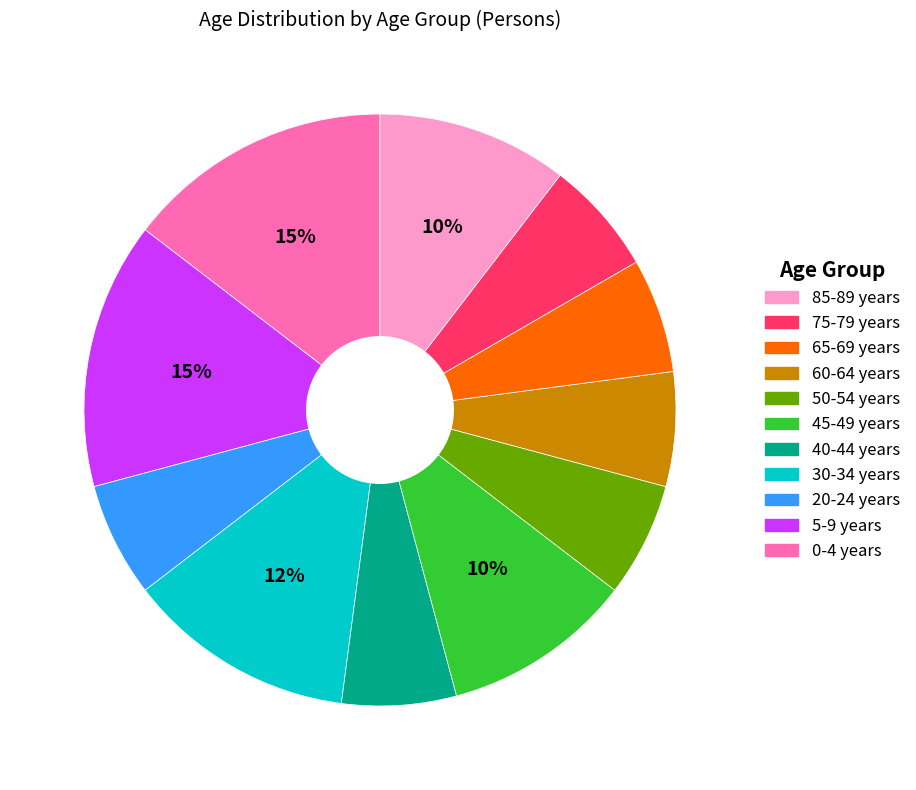

Is there any slice that represents more than half of the pie?

No